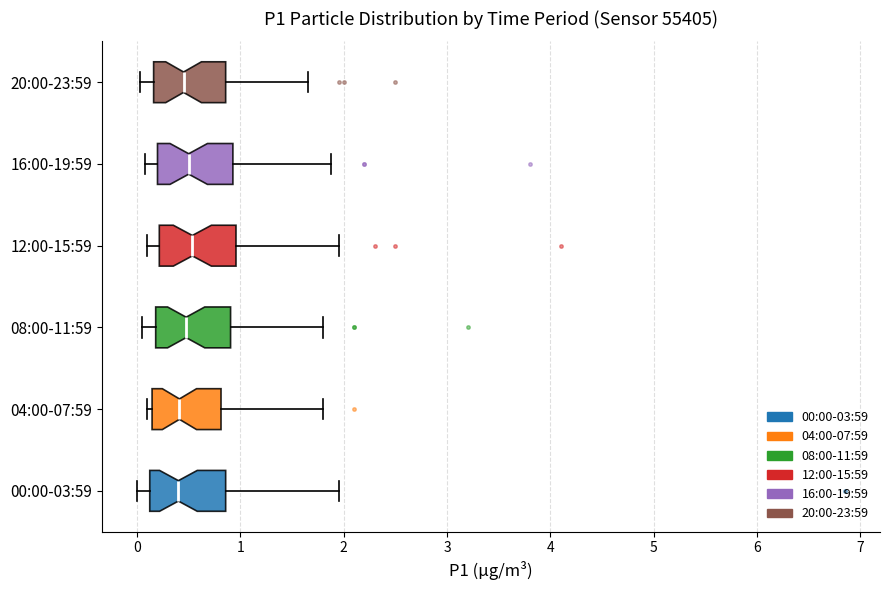

Reading bottom to top, transcribe this box plot: for each box, give where its median line is, the range the box spans, and where its two whiskers end, as read against the x-axis. The values are not printed on the chart, so give them approximately, as read against the axis.

00:00-03:59: median 0.4, box 0.1 to 0.9, whiskers 0.0 to 2.0
04:00-07:59: median 0.4, box 0.1 to 0.8, whiskers 0.1 (just left of the box's left edge) to 1.8
08:00-11:59: median 0.5, box 0.2 to 0.9, whiskers 0.1 to 1.8
12:00-15:59: median 0.5, box 0.2 to 1.0, whiskers 0.1 to 2.0
16:00-19:59: median 0.5, box 0.2 to 0.9, whiskers 0.1 to 1.9
20:00-23:59: median 0.5, box 0.2 to 0.9, whiskers 0.0 to 1.7